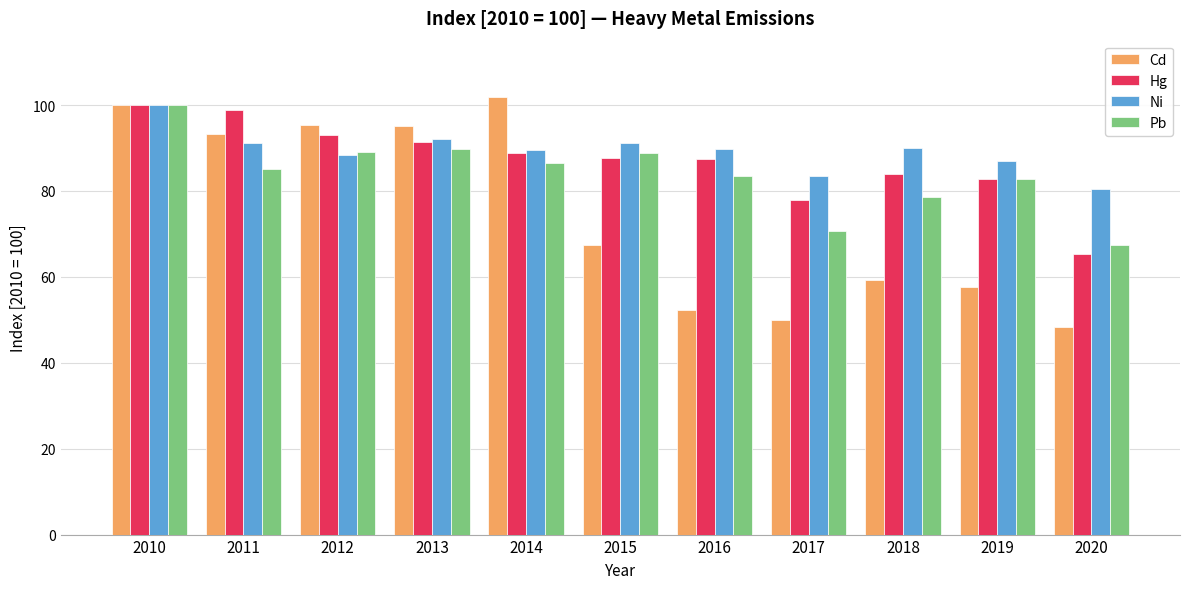

At which label does Pb first exceed 85?

2010